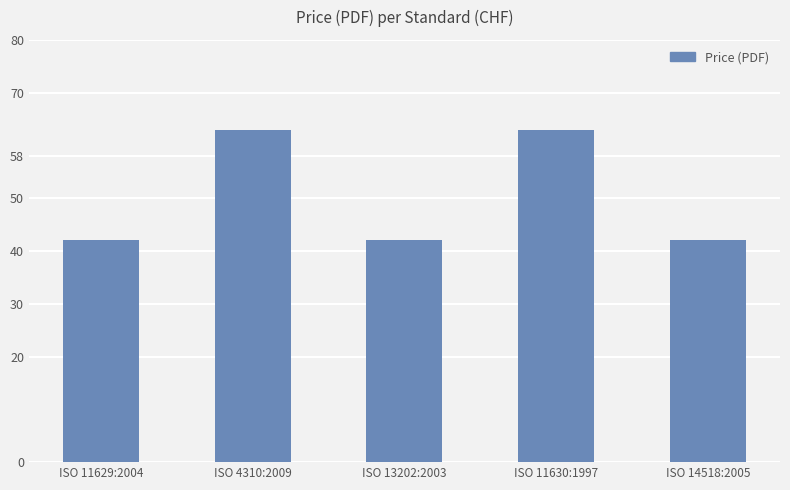

What is the maximum value shown in the chart?

63